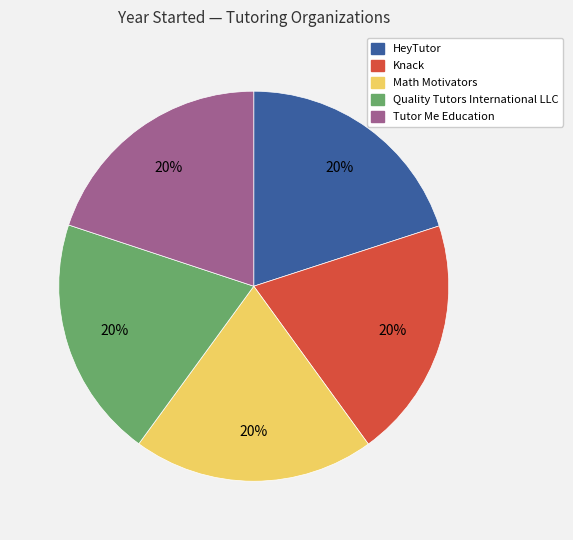

What is the ratio of the value at HeyTutor to the value at Quality Tutors International LLC?

1.0